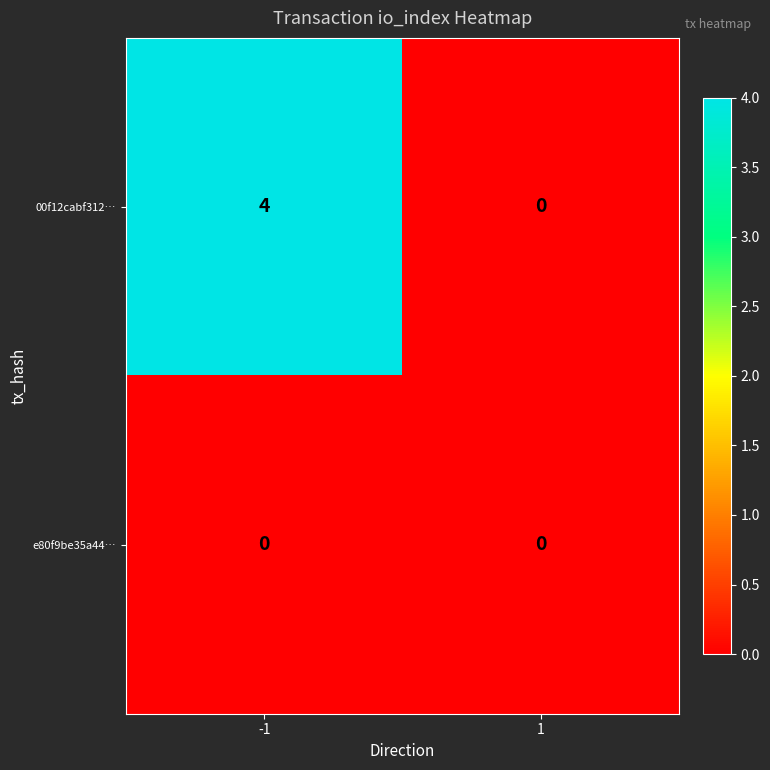

Reading right to left, what are all the values shown in this chart?

00f12cabf312…: 0	4
e80f9be35a44…: 0	0